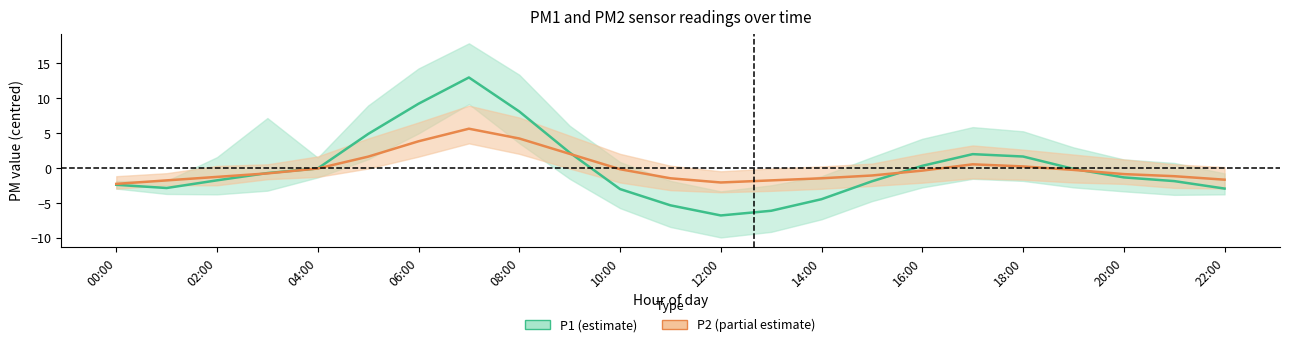

What is the label of the 9th point from the right?

14:00